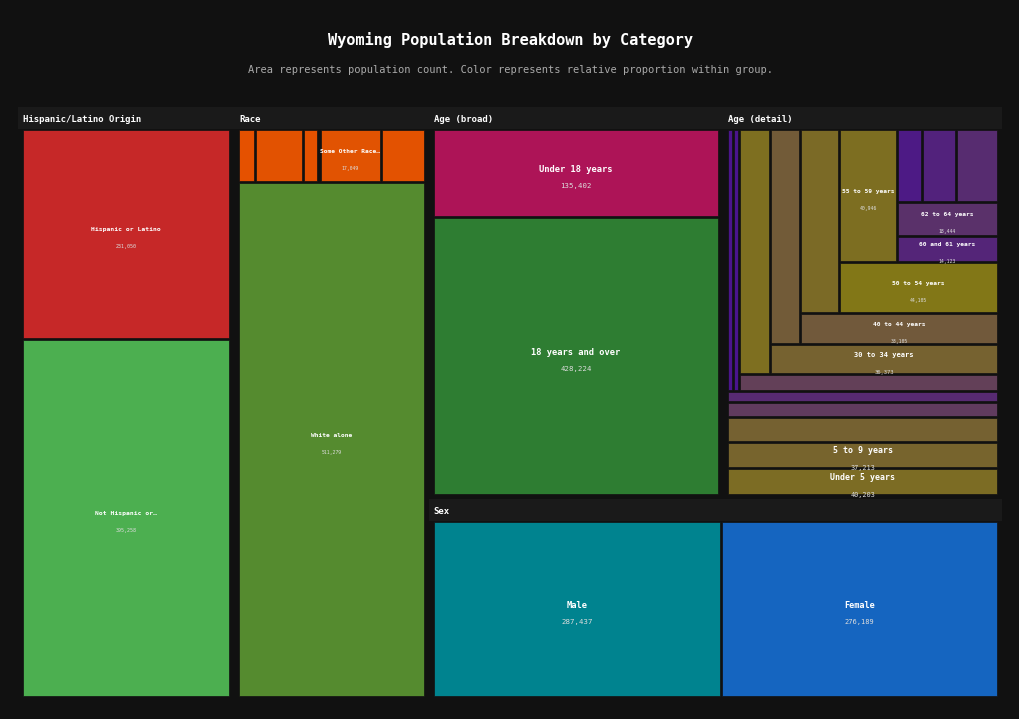

What is the ratio of the value at 55 to 59 years to the value at 22 to 24 years?

1.7